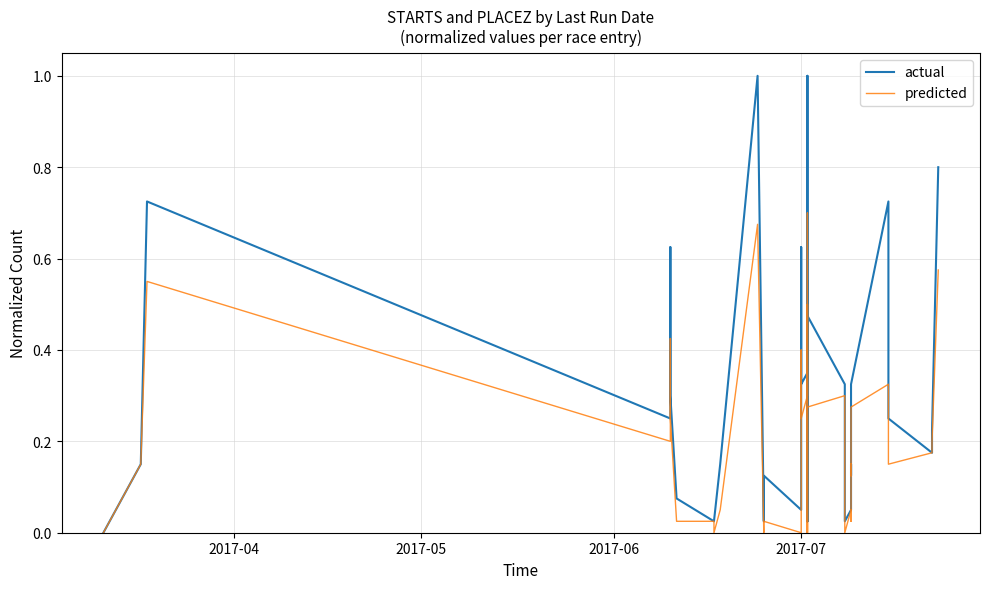

Count the number of categories in the chart.

40